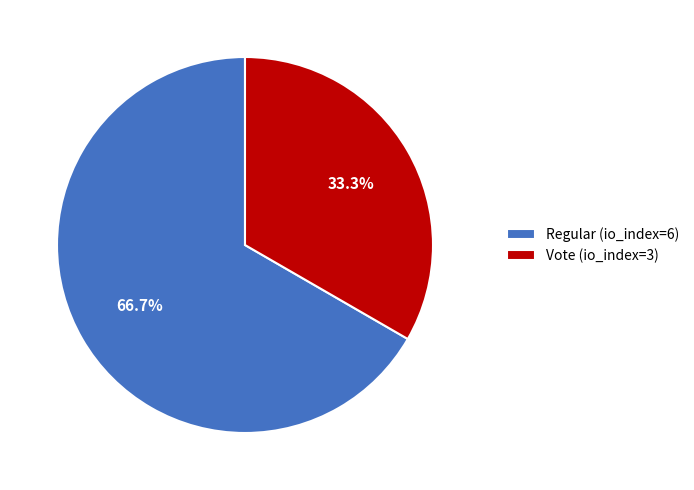

To the nearest percent, what is the difference between the Vote (io_index=3) and Regular (io_index=6) slice percentages?

33%